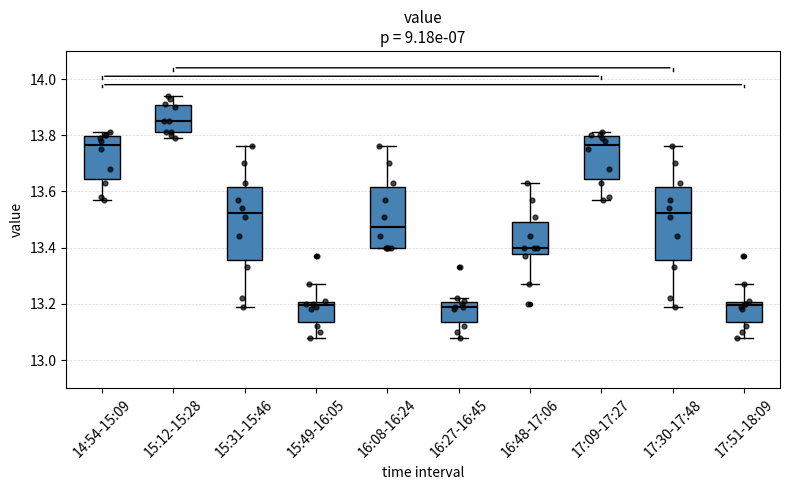

Reading left to right, transcribe this box plot: for each box, give where its median line is, the range the box spans, and where its two whiskers end, as read against the y-axis. The values are not printed on the chart, so give them approximately, as read against the axis.

14:54-15:09: median 13.76, box 13.64 to 13.80, whiskers 13.58 to 13.82
15:12-15:28: median 13.86, box 13.82 to 13.90, whiskers 13.80 to 13.94
15:31-15:46: median 13.52, box 13.36 to 13.62, whiskers 13.20 to 13.76
15:49-16:05: median 13.20 (just below the box's upper edge), box 13.14 to 13.20, whiskers 13.08 to 13.28
16:08-16:24: median 13.48, box 13.40 to 13.62, whiskers 13.40 to 13.76
16:27-16:45: median 13.20 (just below the box's upper edge), box 13.14 to 13.20, whiskers 13.08 to 13.22
16:48-17:06: median 13.40, box 13.38 to 13.50, whiskers 13.28 to 13.64
17:09-17:27: median 13.76, box 13.64 to 13.80, whiskers 13.58 to 13.82
17:30-17:48: median 13.52, box 13.36 to 13.62, whiskers 13.20 to 13.76
17:51-18:09: median 13.20 (just below the box's upper edge), box 13.14 to 13.20, whiskers 13.08 to 13.28